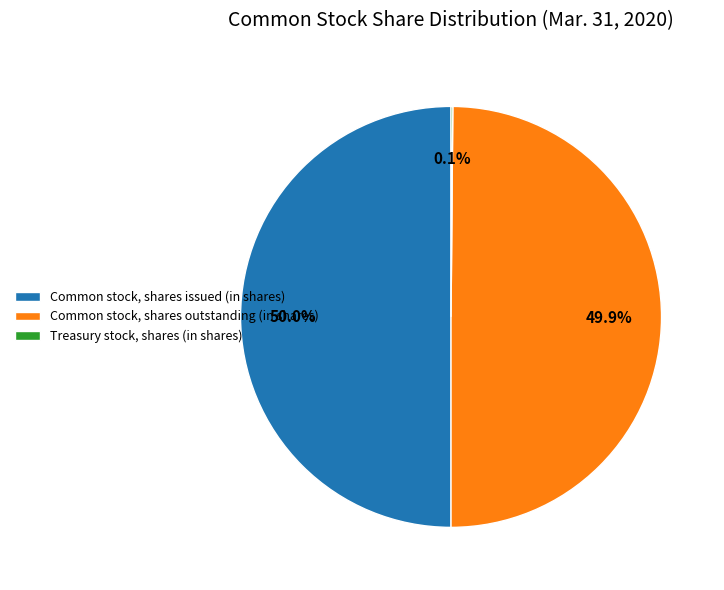

What percentage is NOT represented by Common stock, shares issued (in shares)?

50.0%